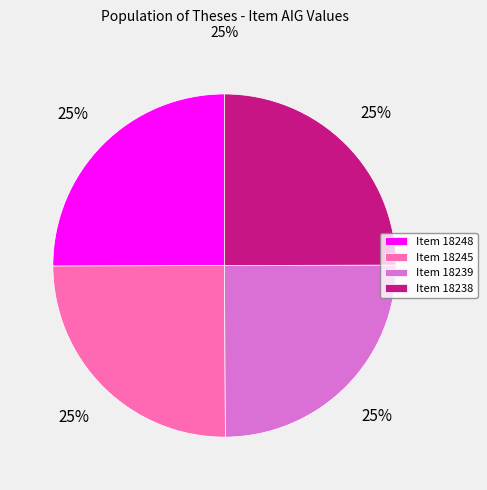

To the nearest percent, what percentage of the pie is Item 18245?

25%